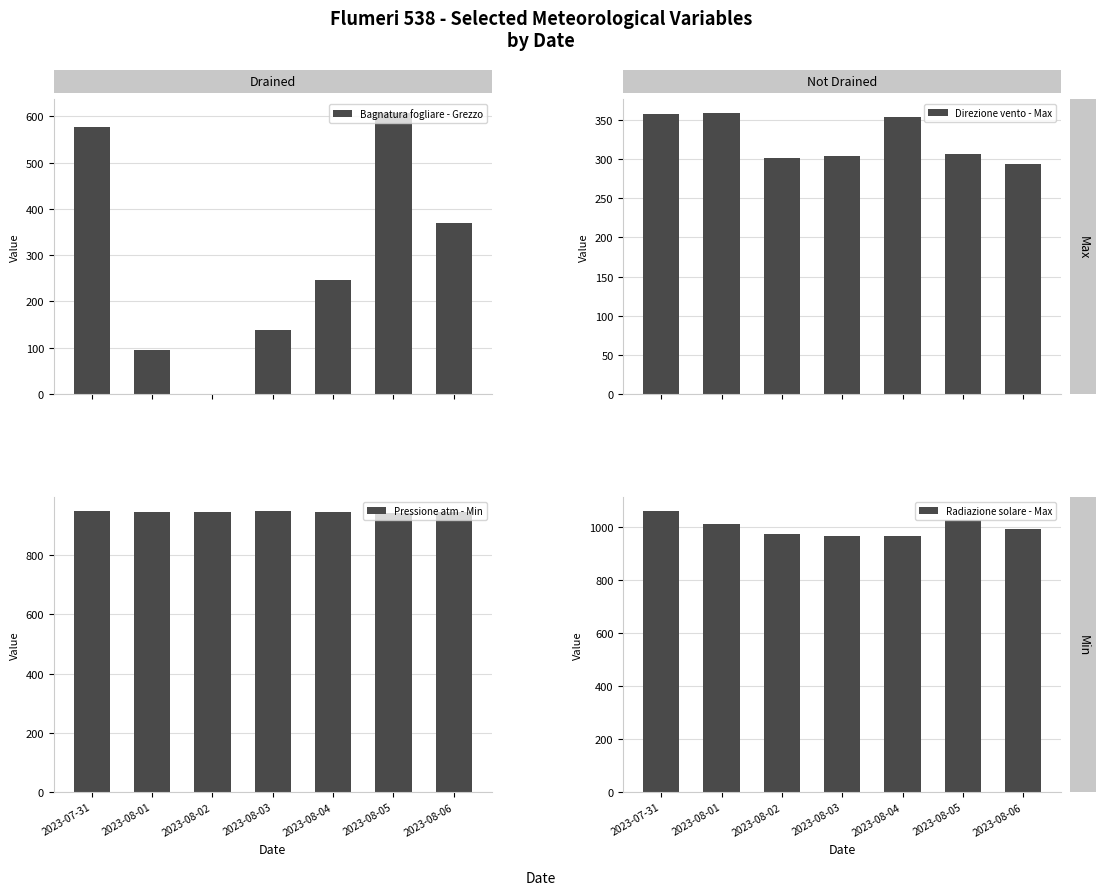

What is the difference between the maximum and minimum values in the Pressione atm - Min series?

5.4